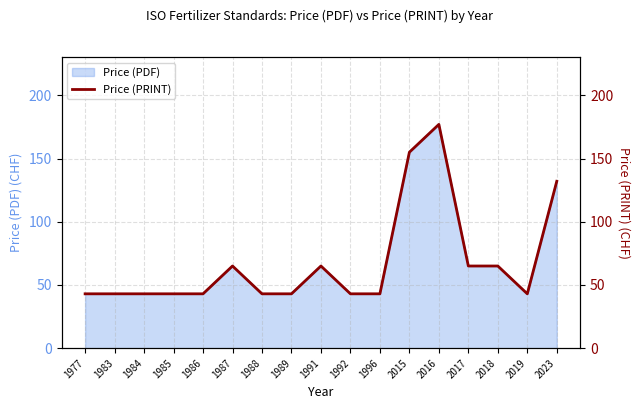

What is the greatest value displayed?

177